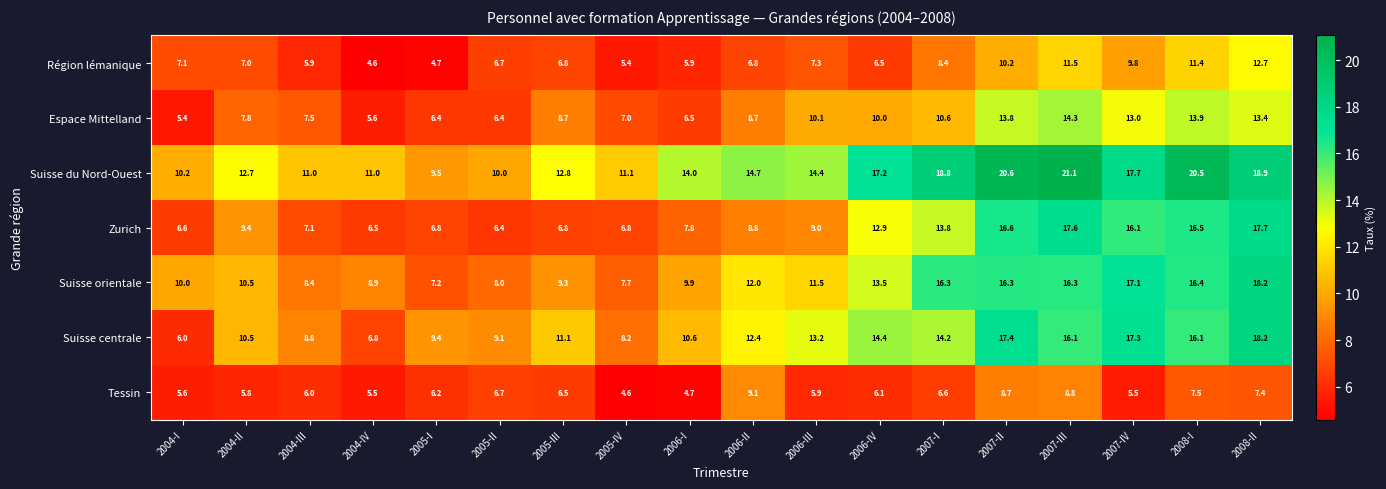

What is the average value of the Région lémanique series?

7.7